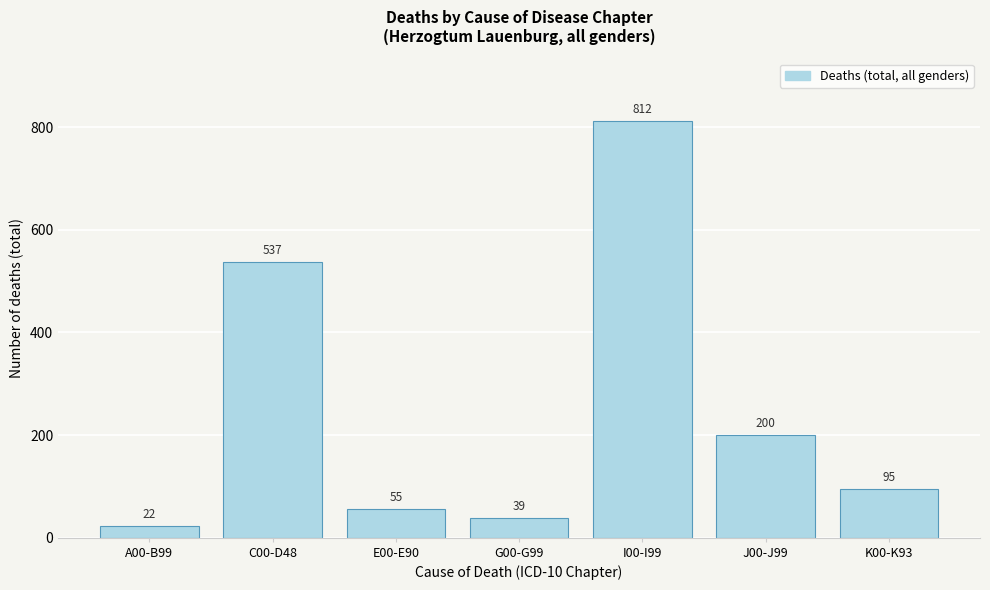

Reading left to right, extract all data points from this chart.

22	537	55	39	812	200	95